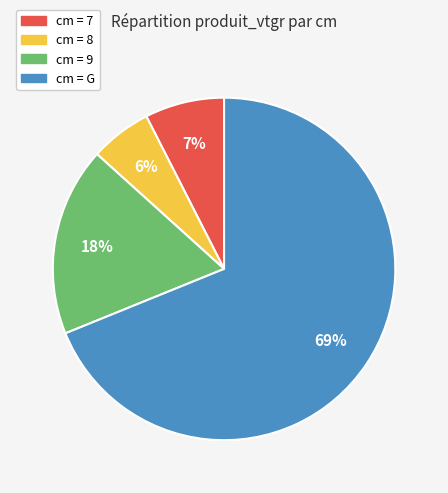

To the nearest percent, what is the average slice percentage?

25%